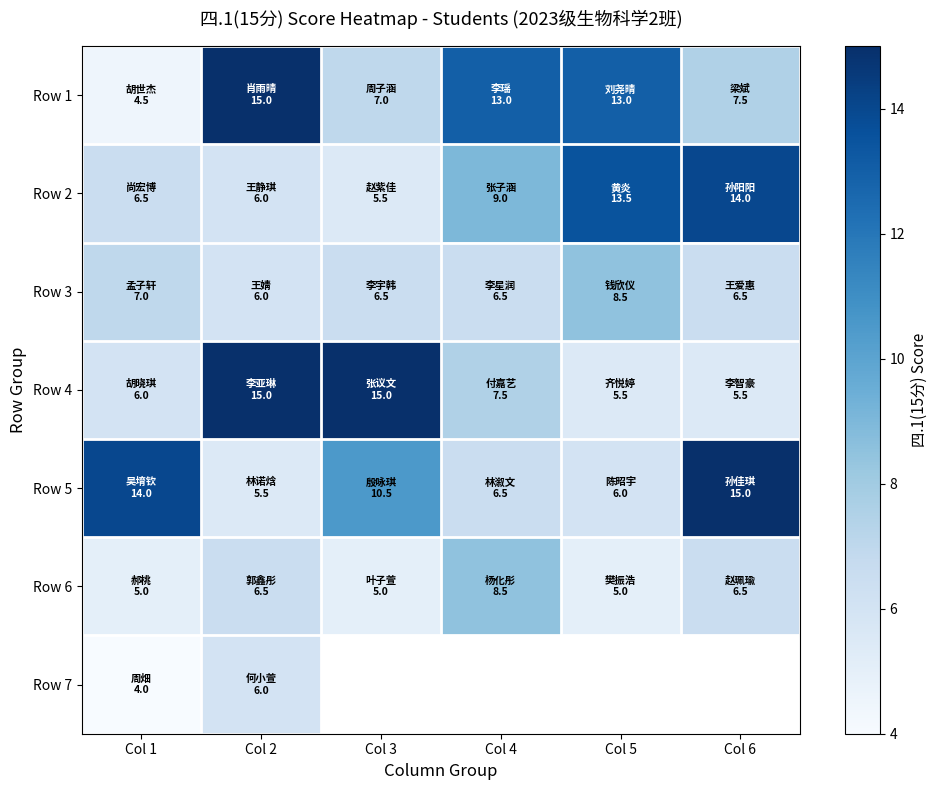

Is it true that Row 1 equals 20.9 at Col 4?

False